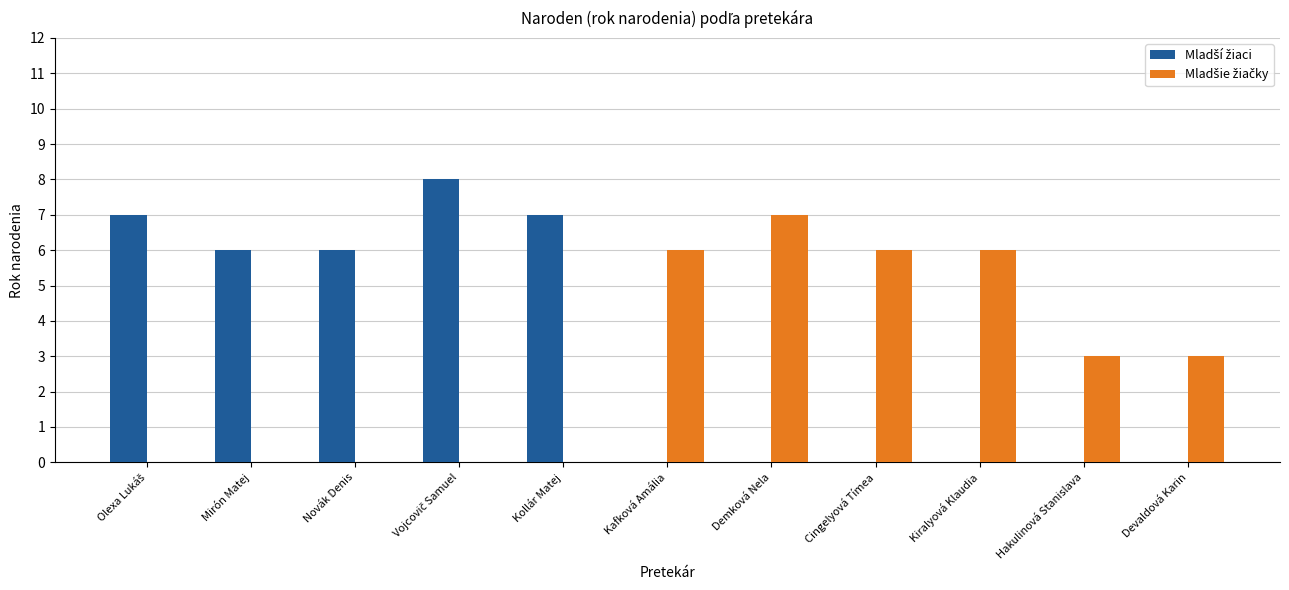

What is the maximum value shown in the chart?

8